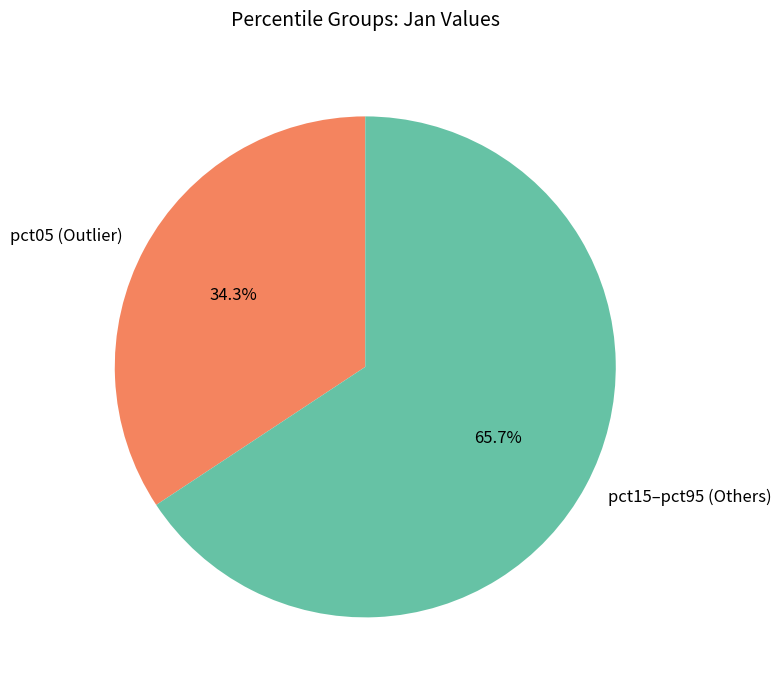

Count the number of slices in the pie.

2